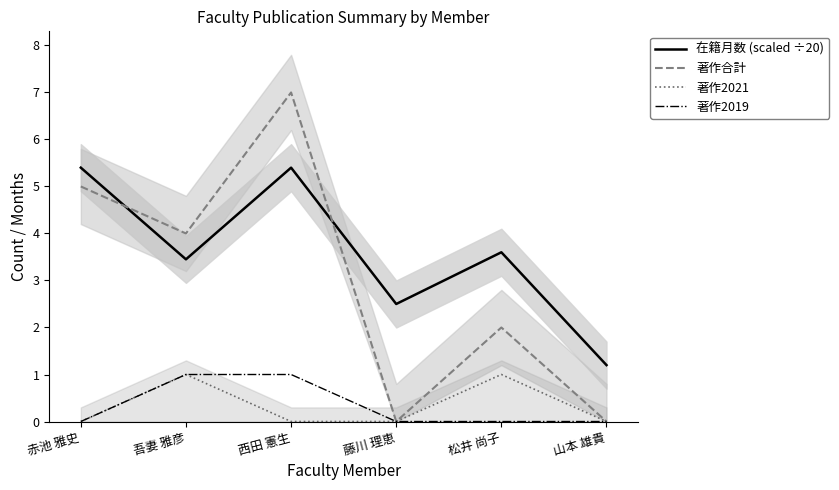

What is the difference between the second highest and second lowest values in the 著作2019 series?

1.0